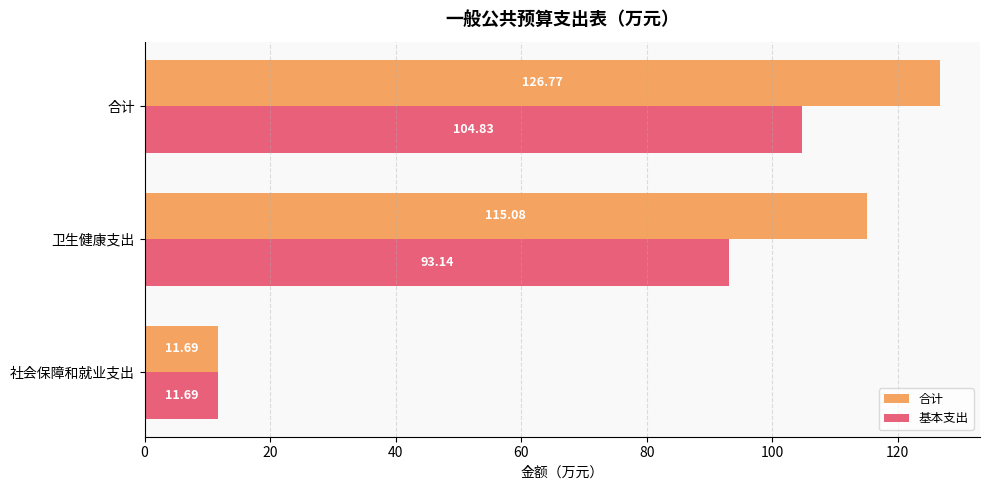

Rank the series at 合计 from lowest to highest value.

基本支出, 合计